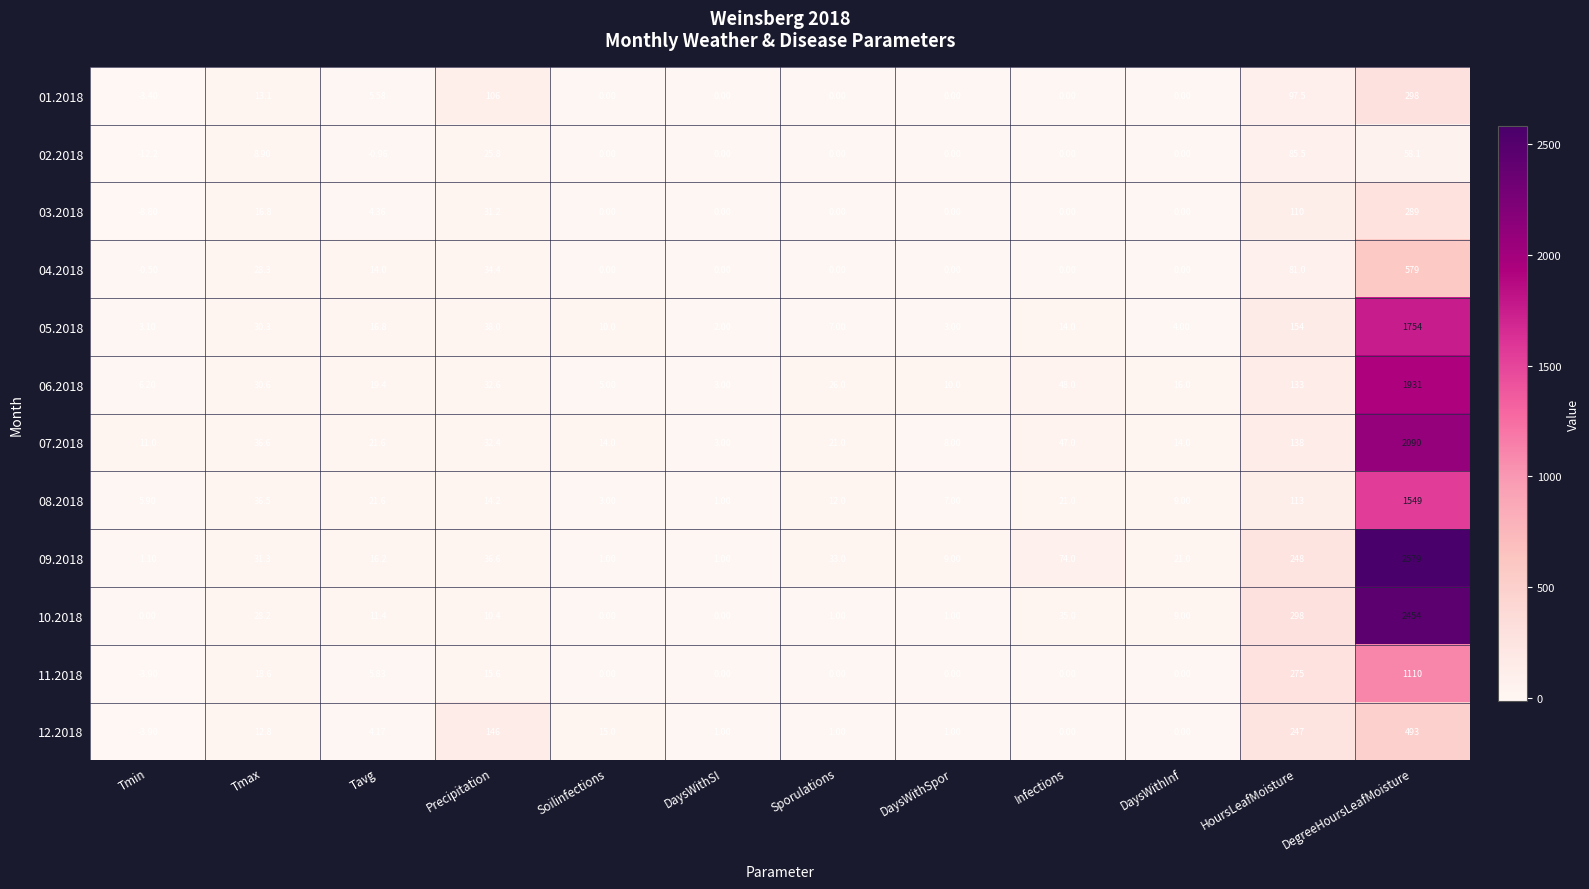

Where is 06.2018 nearest to the value 967?

HoursLeafMoisture